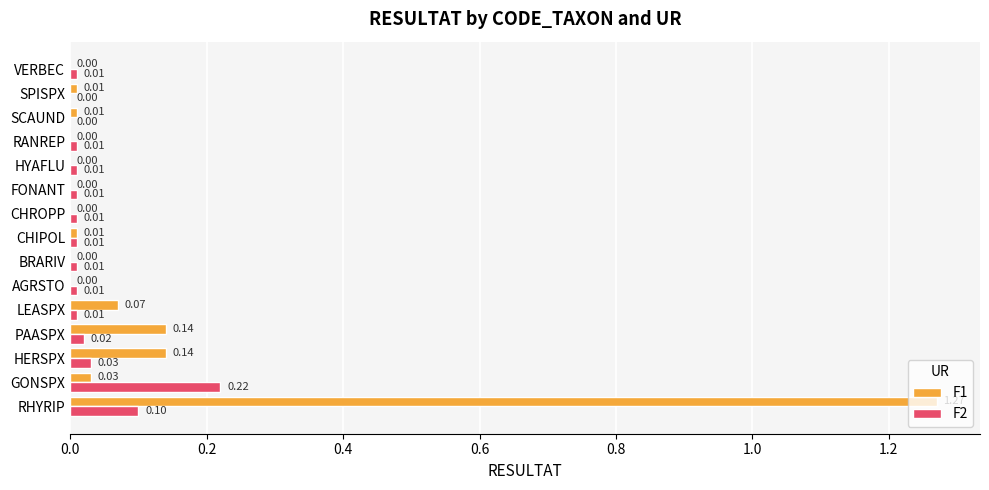

What are all the series names shown in the legend?

F1, F2